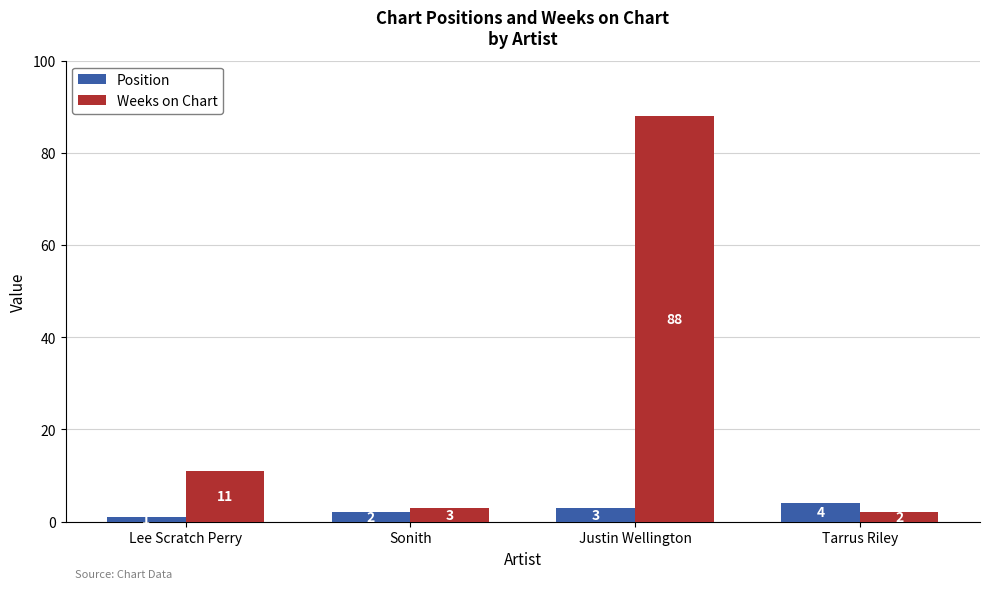

What is the total value across all series at Justin Wellington?

91